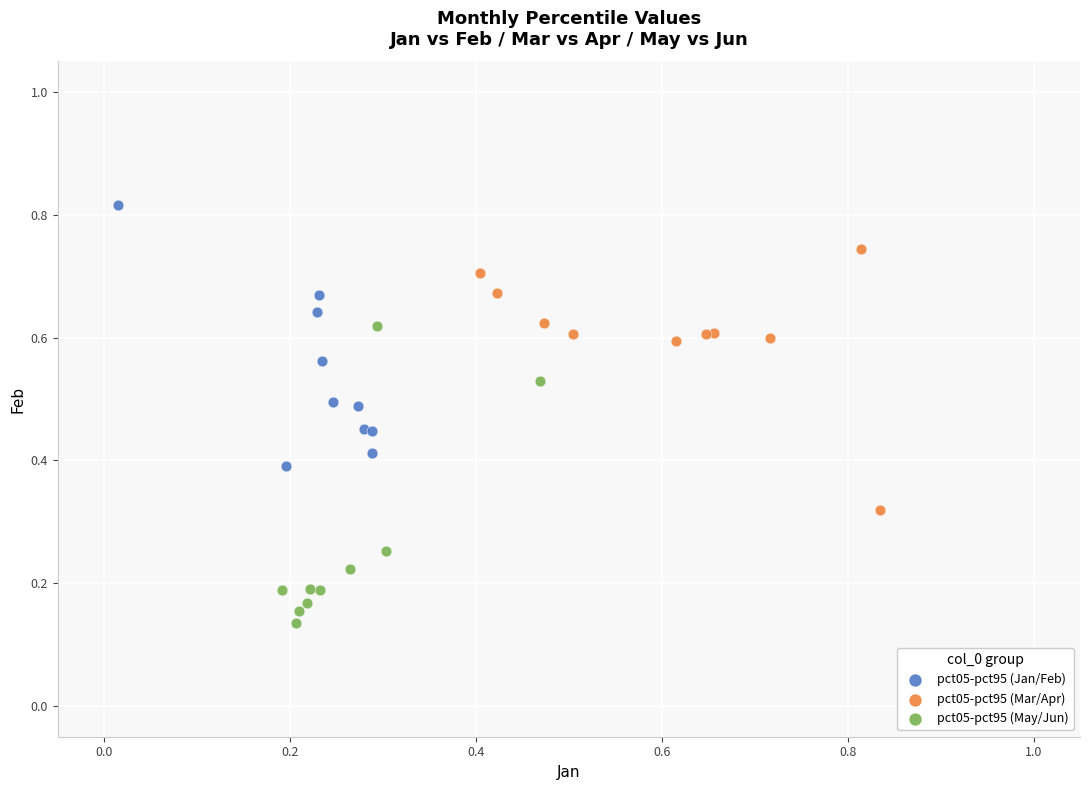

Which series has the widest spread of Y values?

pct05-pct95 (May/Jun)